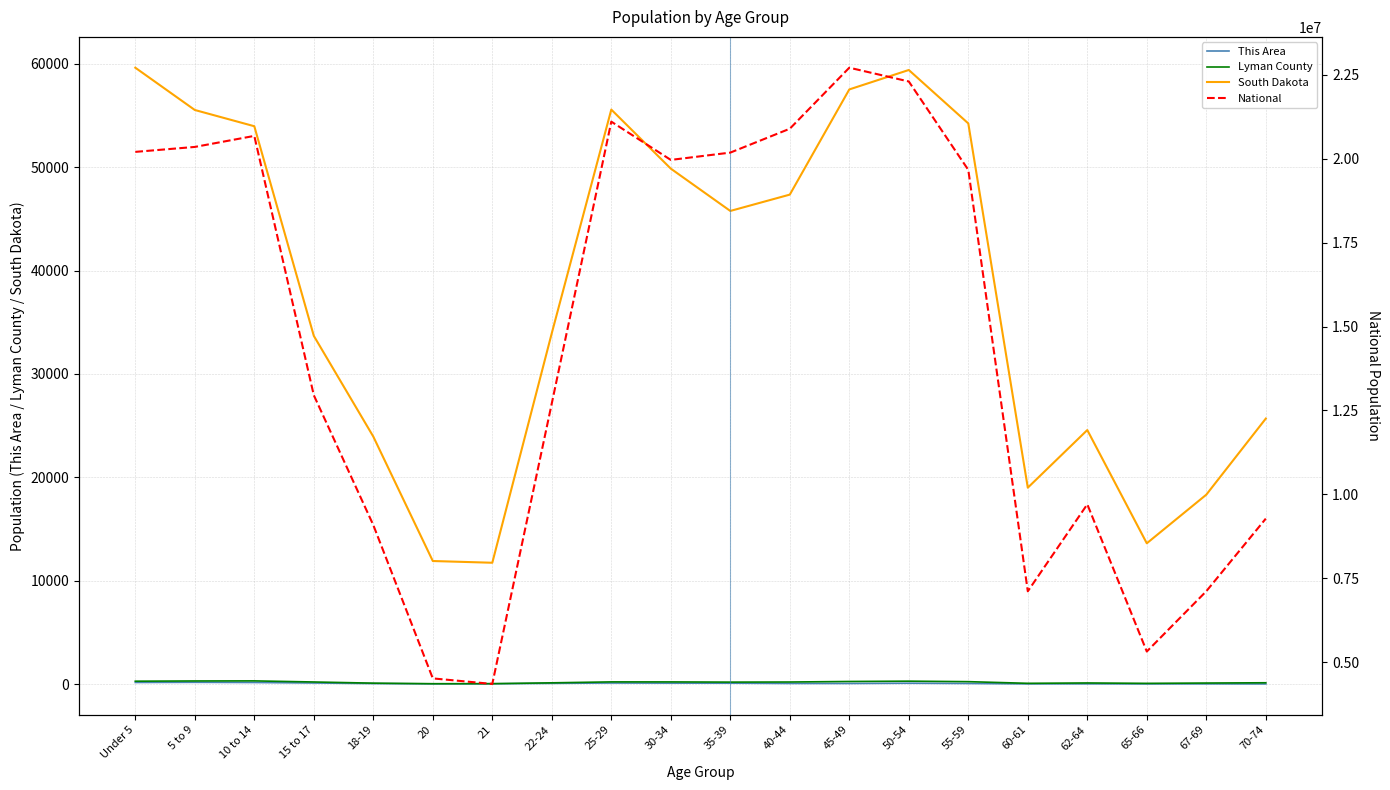

What is the minimum value shown in the chart?

18